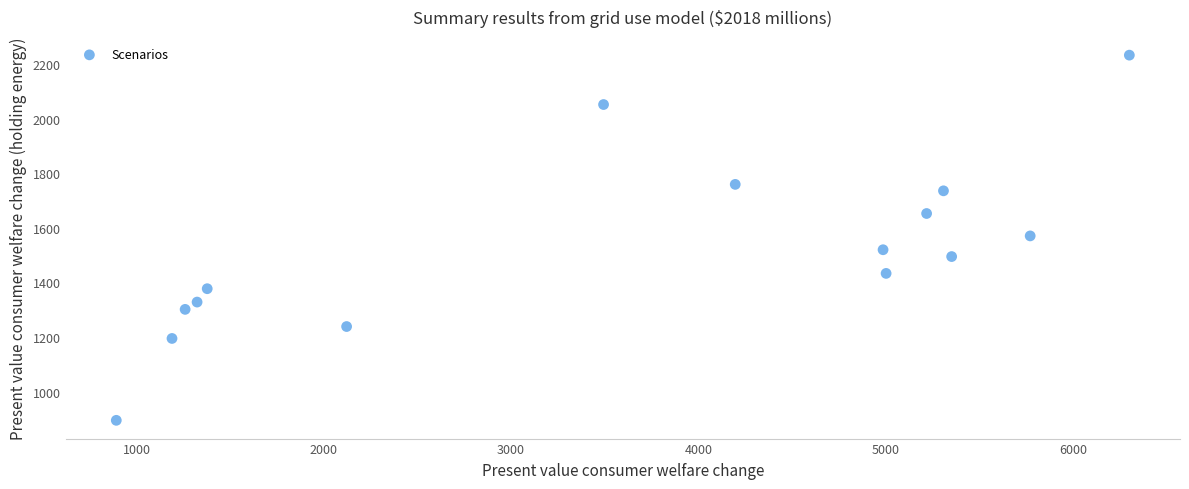

What is the range of Y values (max minus min)?

1338.1